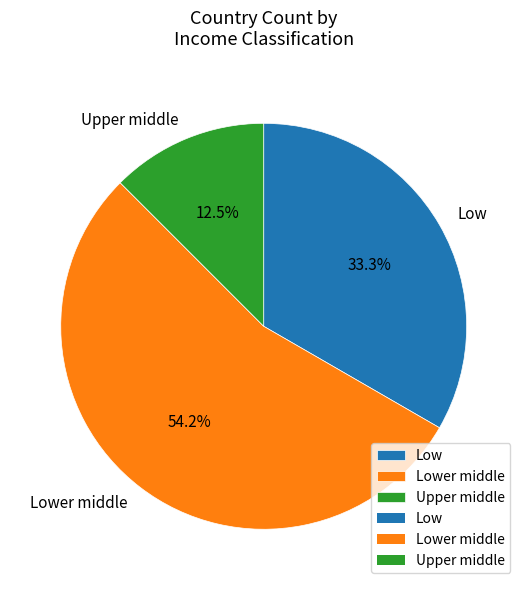

What is the smallest slice in the pie chart?

Upper middle